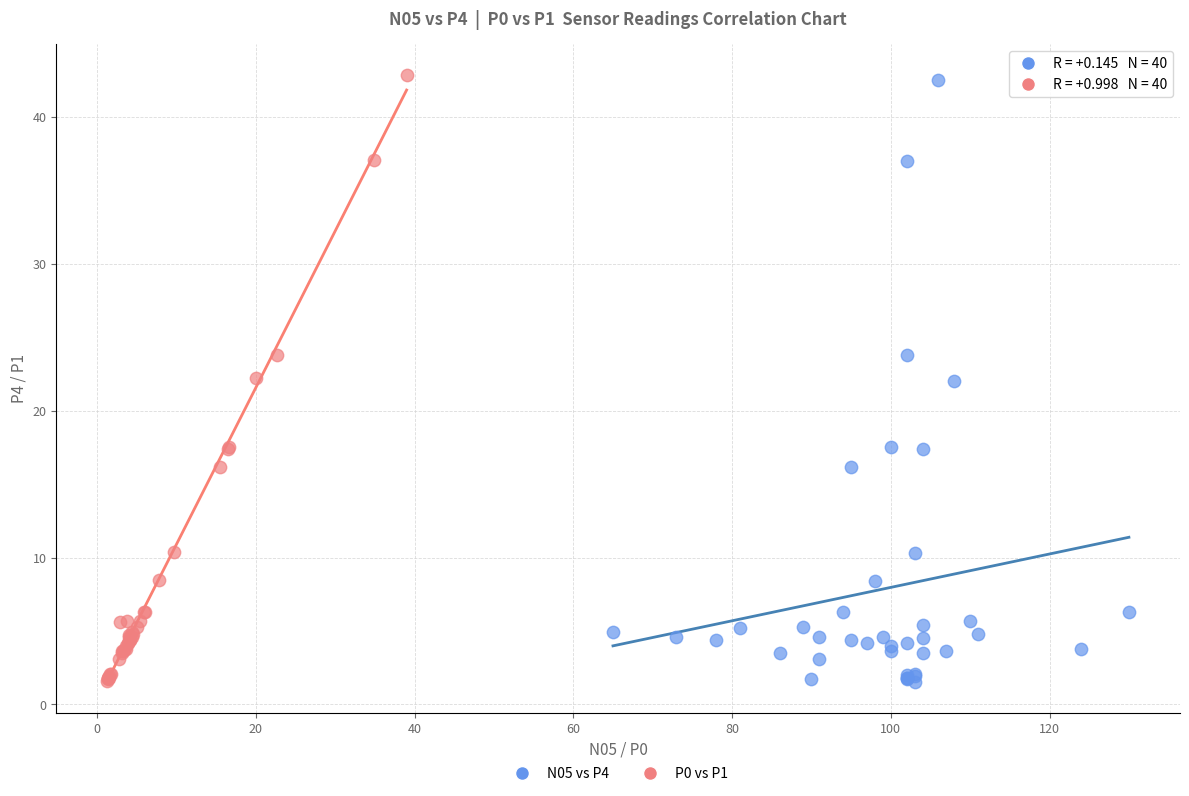

Which series has the largest Y range (max minus min)?

P0 vs P1